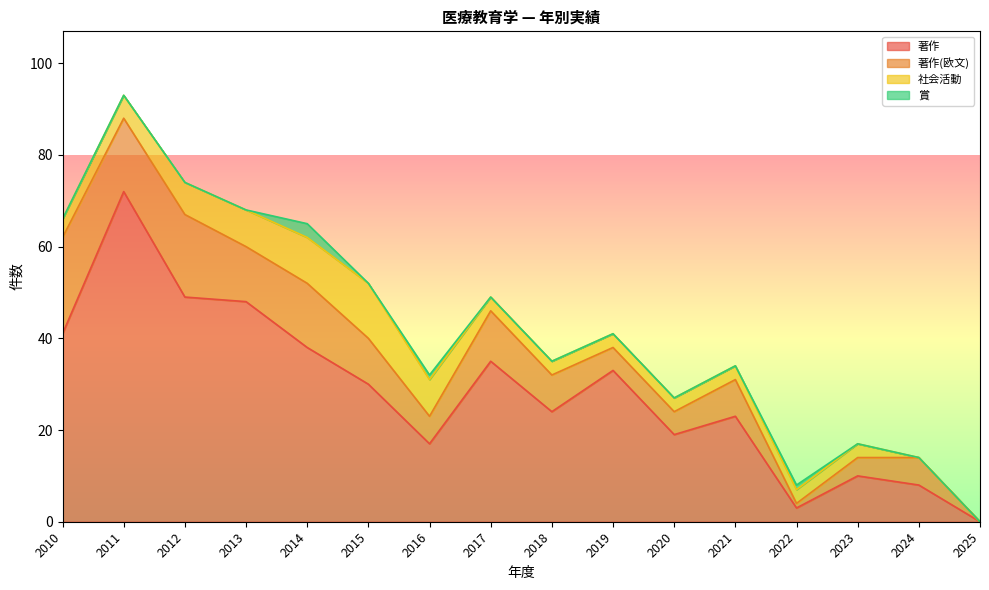

What is the difference between the maximum and second lowest values in the 著作 series?

69